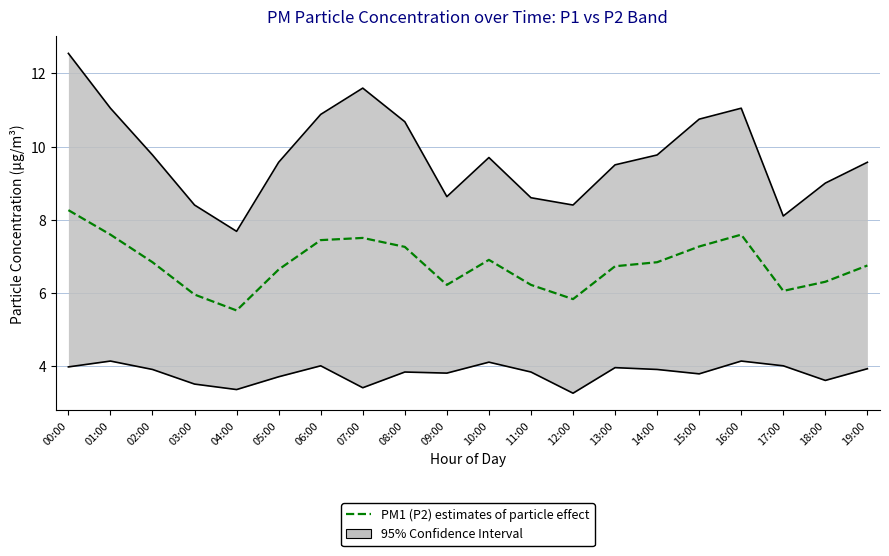

What is the label of the 4th point from the left?

03:00